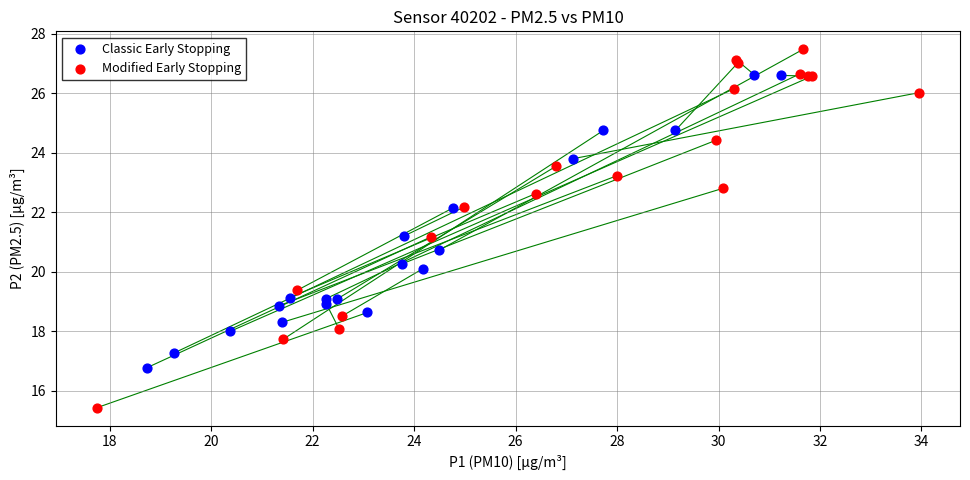

What are all the series names shown in the legend?

Classic Early Stopping, Modified Early Stopping